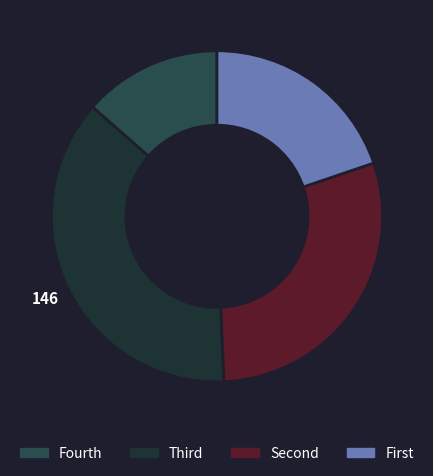

Count the number of slices in the pie.

4